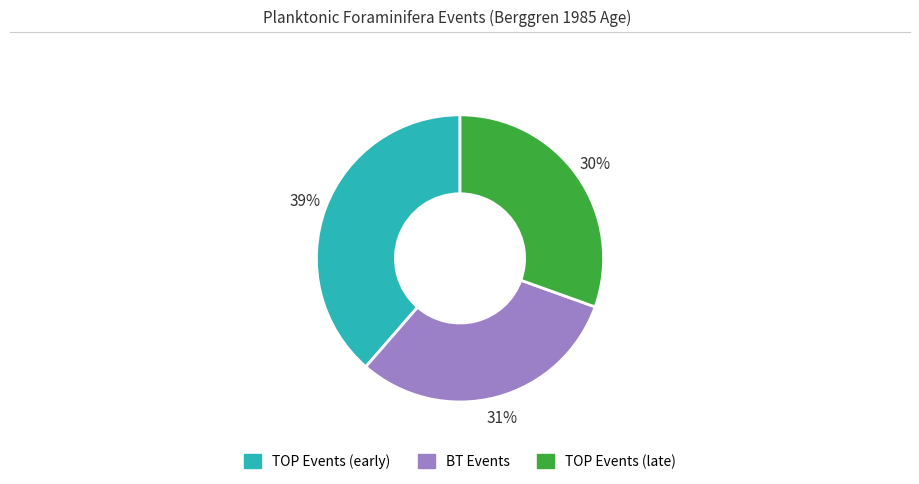

Is there any slice that represents more than half of the pie?

No